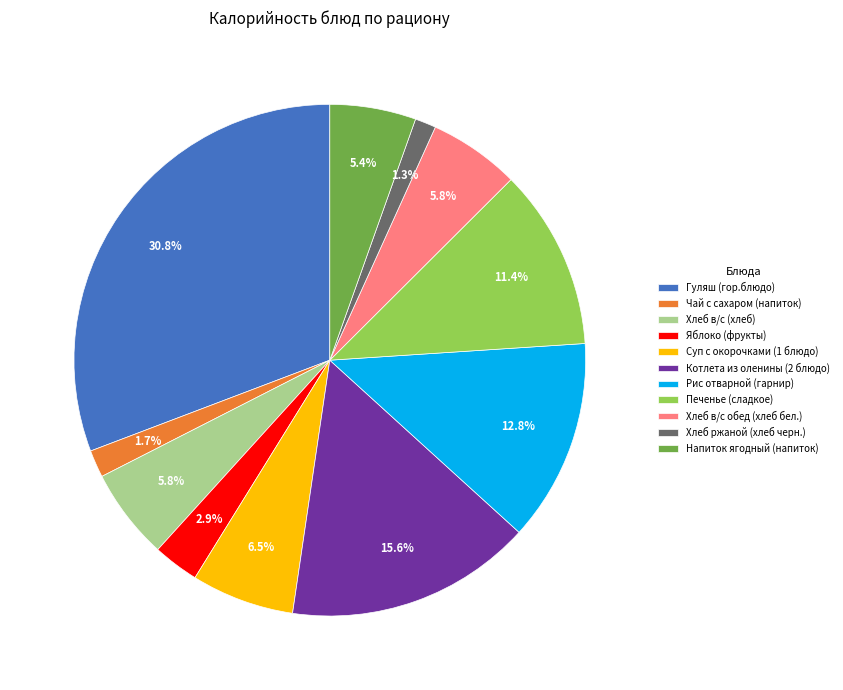

To the nearest percent, what portion does Хлеб в/с (хлеб) represent?

6%